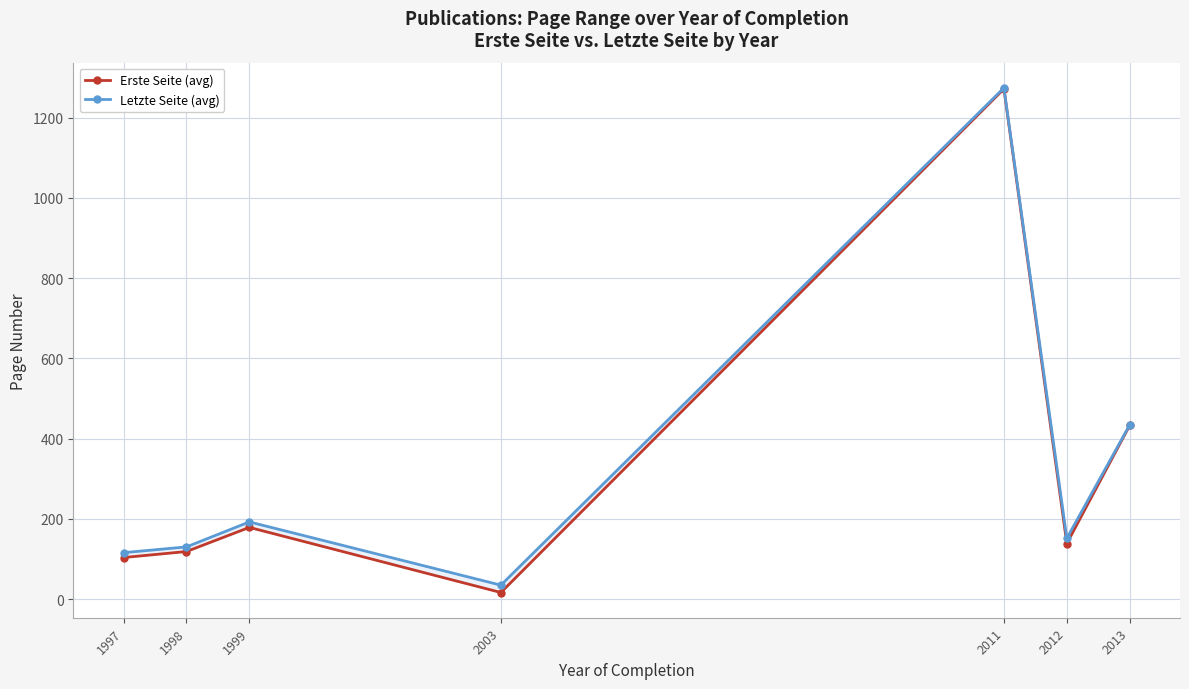

What is the greatest value displayed?

1274.5